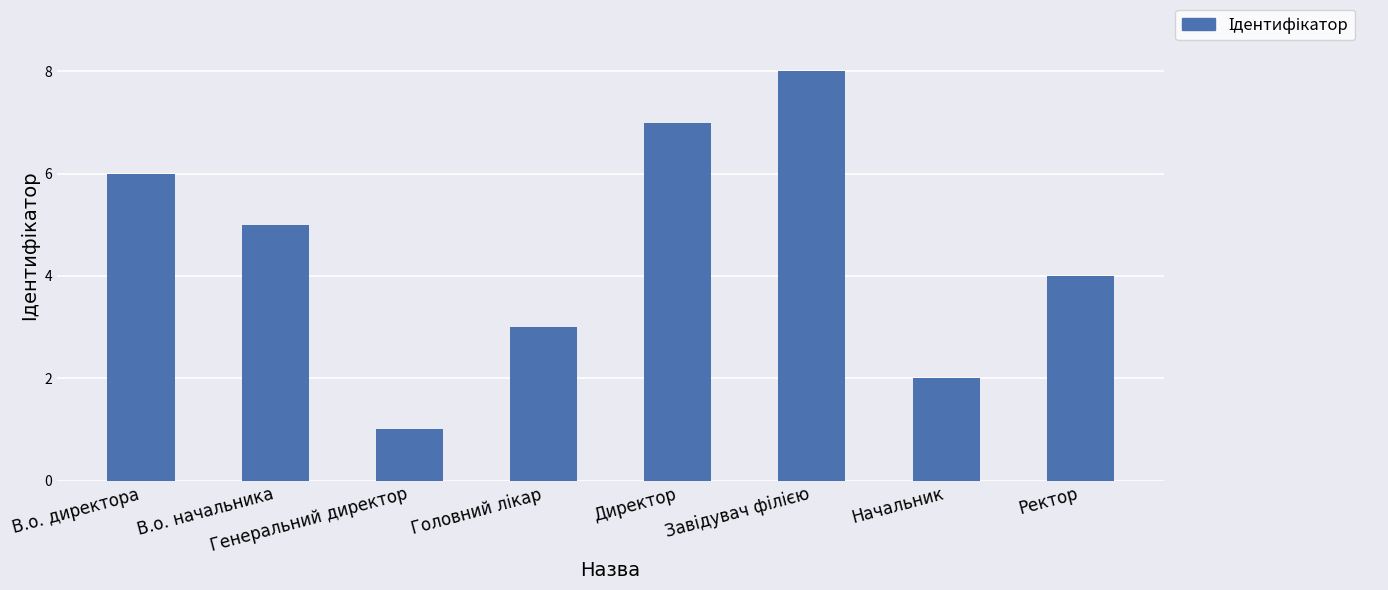

Approximately how many times larger is the value at В.о. начальника compared to В.о. директора?

0.8